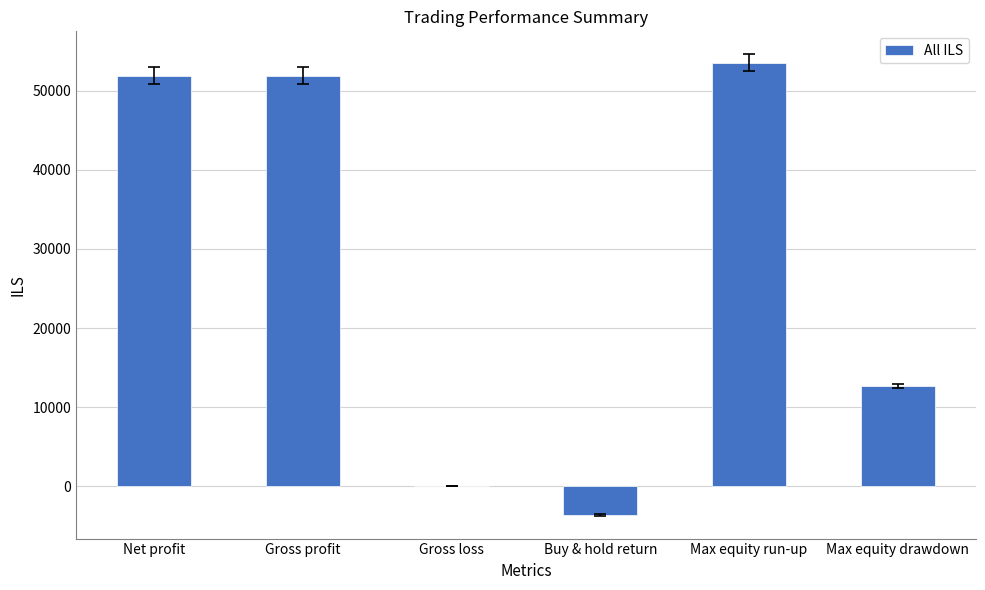

At which label is the value closest to 24951?

Max equity drawdown